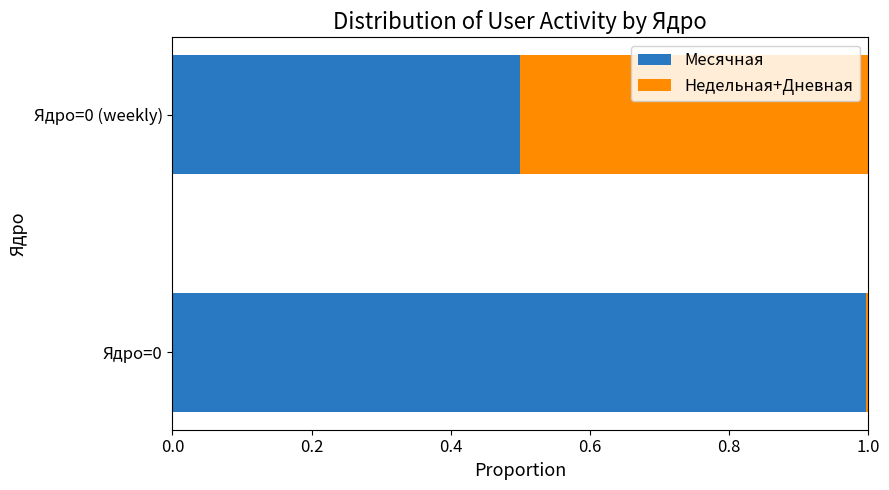

The value of Месячная at Ядро=0 is 1.6. True or false?

False